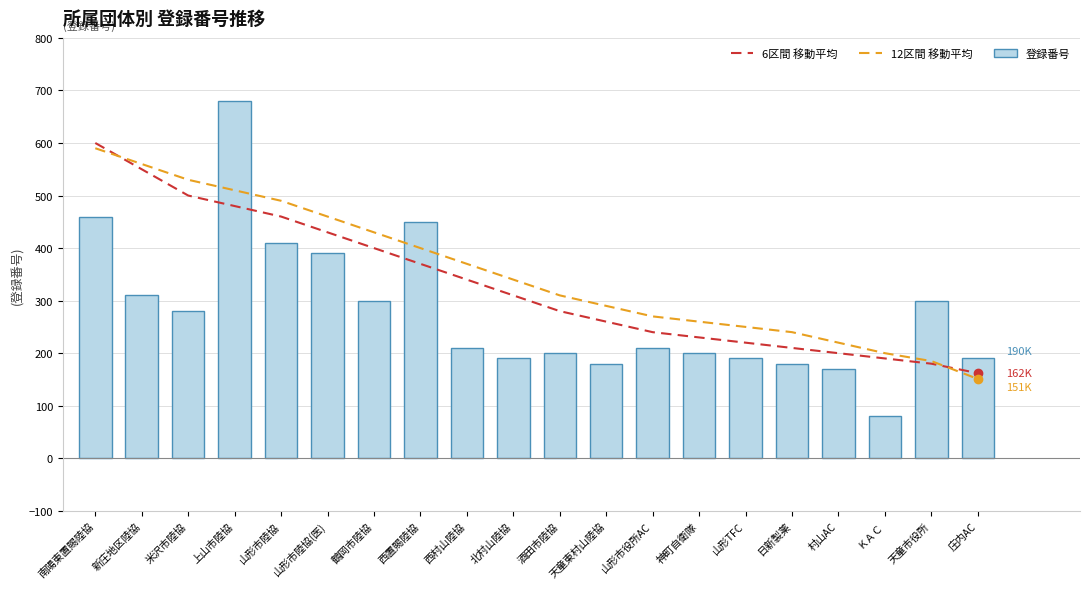

True or false: 12区間 移動平均 has a value of 123 at ＫＡＣ.

False